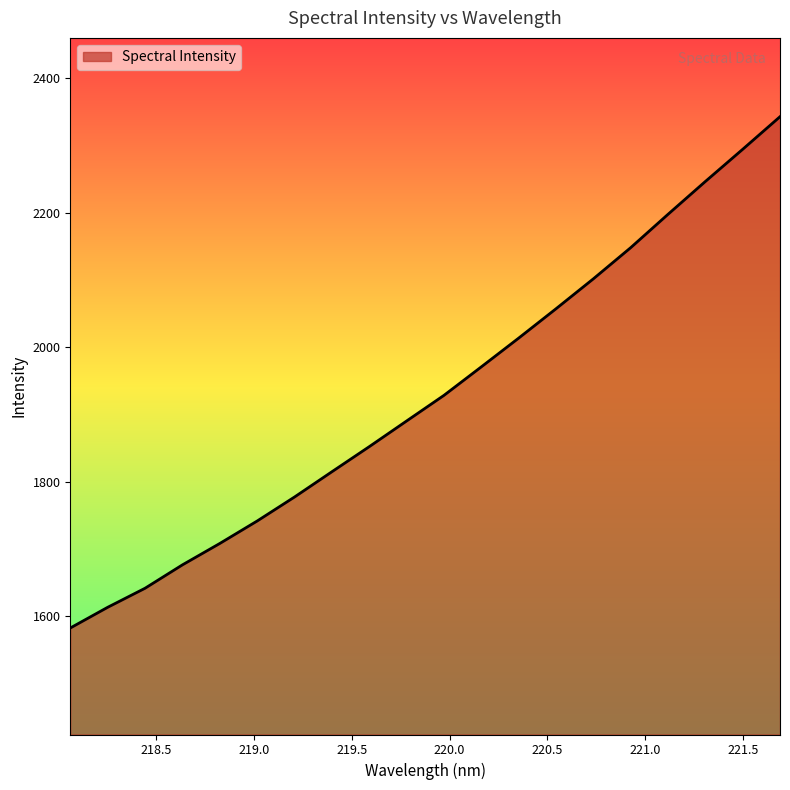

What is the maximum value shown in the chart?

2342.8